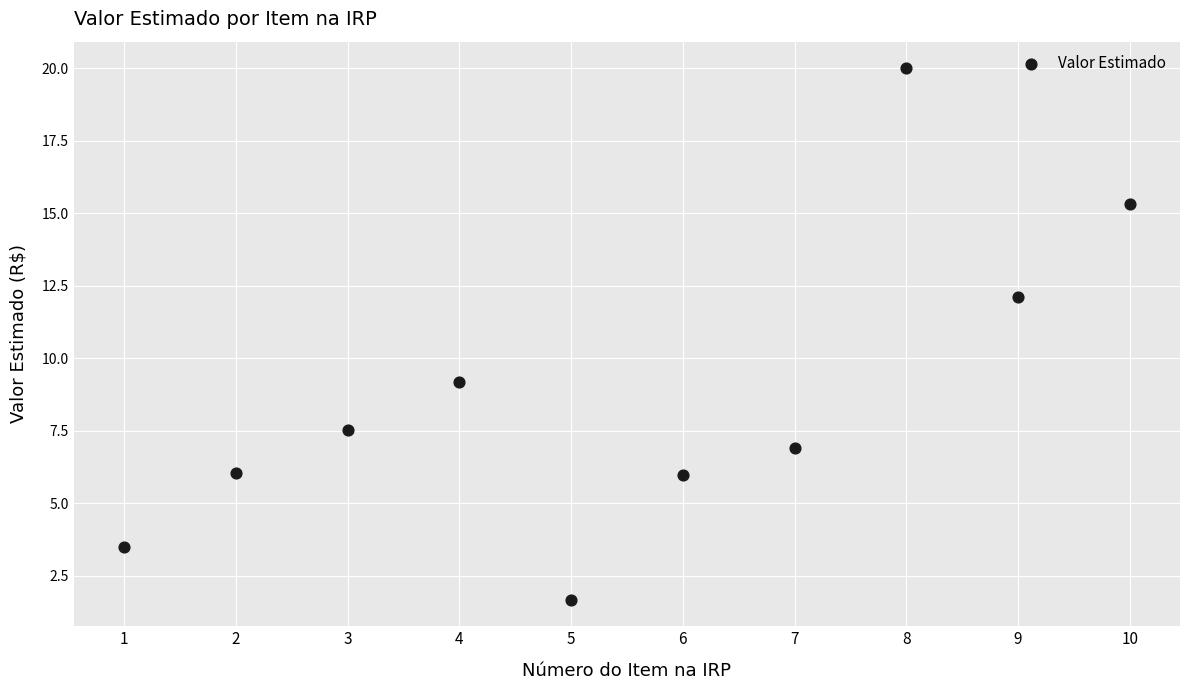

What Y value in the scatter plot is closest to 10?

9.2